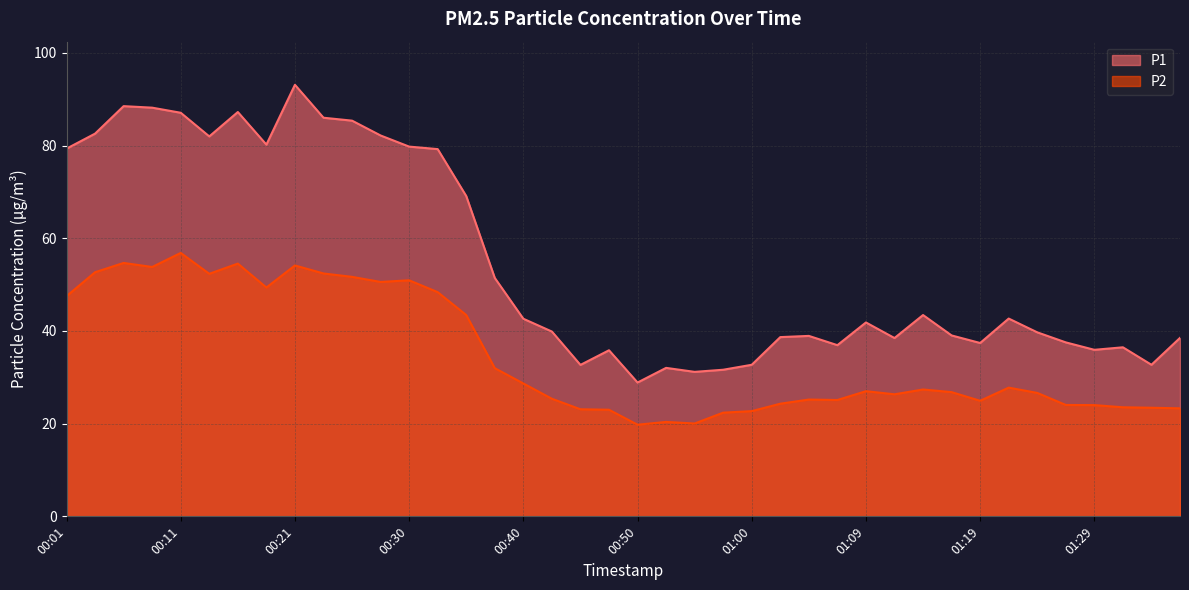

What is the label of the 27th point from the right?

00:33